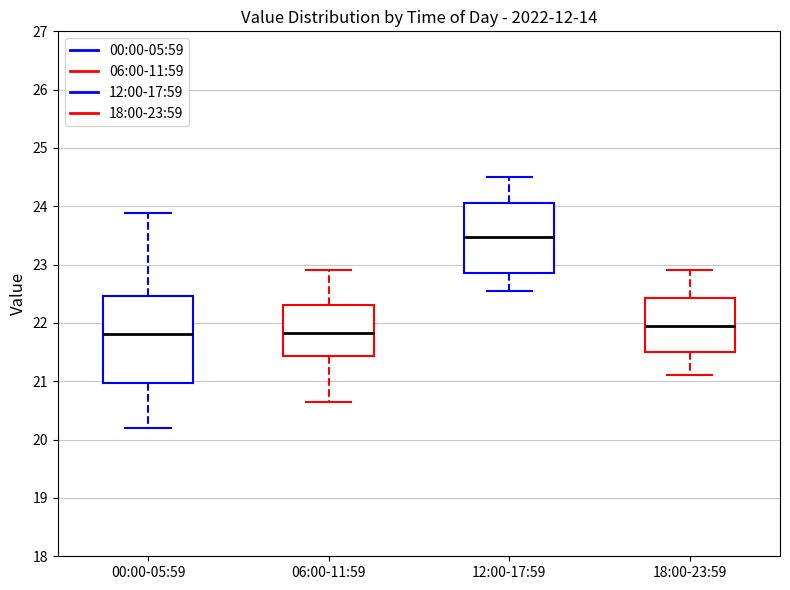

Which box is the tallest, from its lower edge to its upper edge?

00:00-05:59